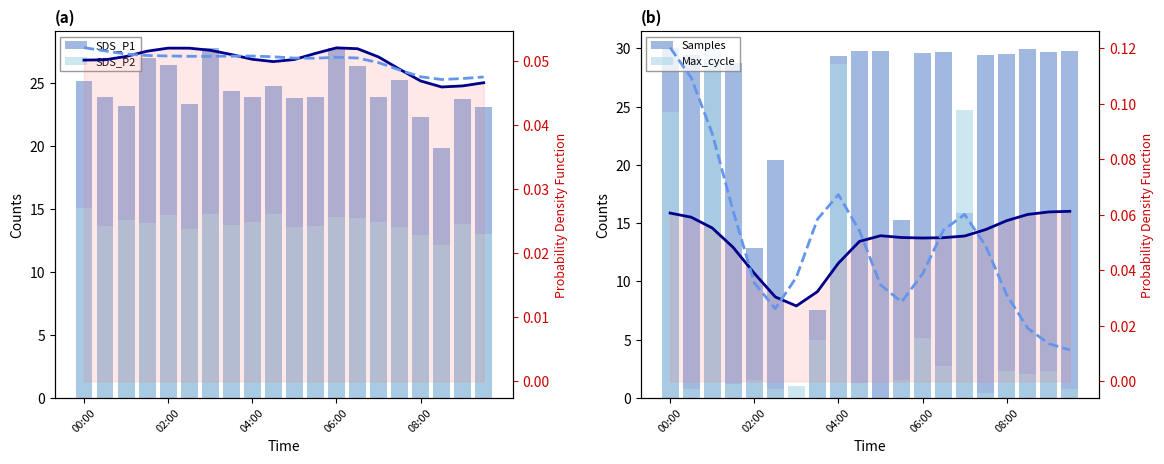

Reading right to left, what are all the values shown in this chart?

SDS_P1: 23.1	23.8	19.9	22.4	25.2	23.9	26.4	27.8	23.9	23.8	24.8	23.9	24.4	27.8	23.3	26.4	27.0	23.2	23.9	25.2
SDS_P2: 13.1	13.8	12.2	12.9	13.6	13.9	14.3	14.3	13.7	13.6	14.6	14.0	13.8	14.6	13.4	14.5	13.9	14.2	13.7	15.1